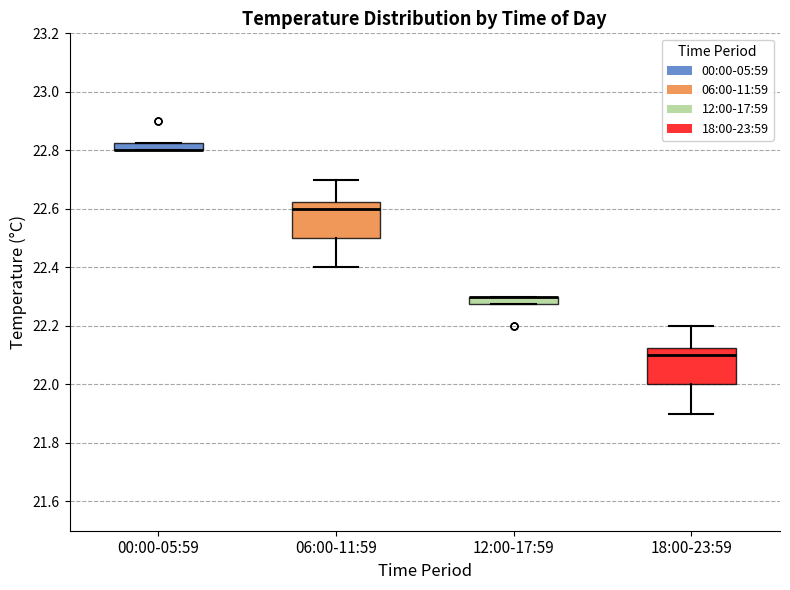

Where is the upper edge of the box for 18:00-23:59 on the y-axis? The values are not printed on the chart, so give them approximately, as read against the axis.

22.12